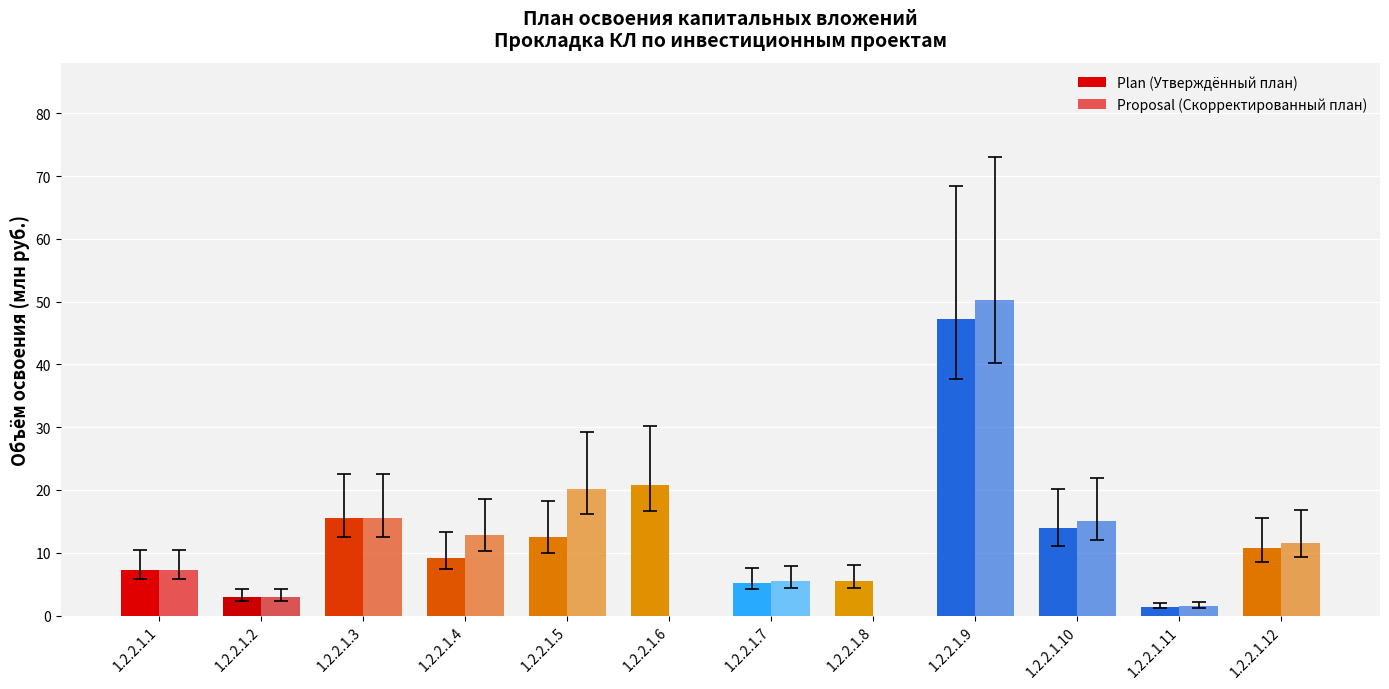

The value of Plan (Утверждённый план) at 1.2.2.1.12 is 17.4. True or false?

False